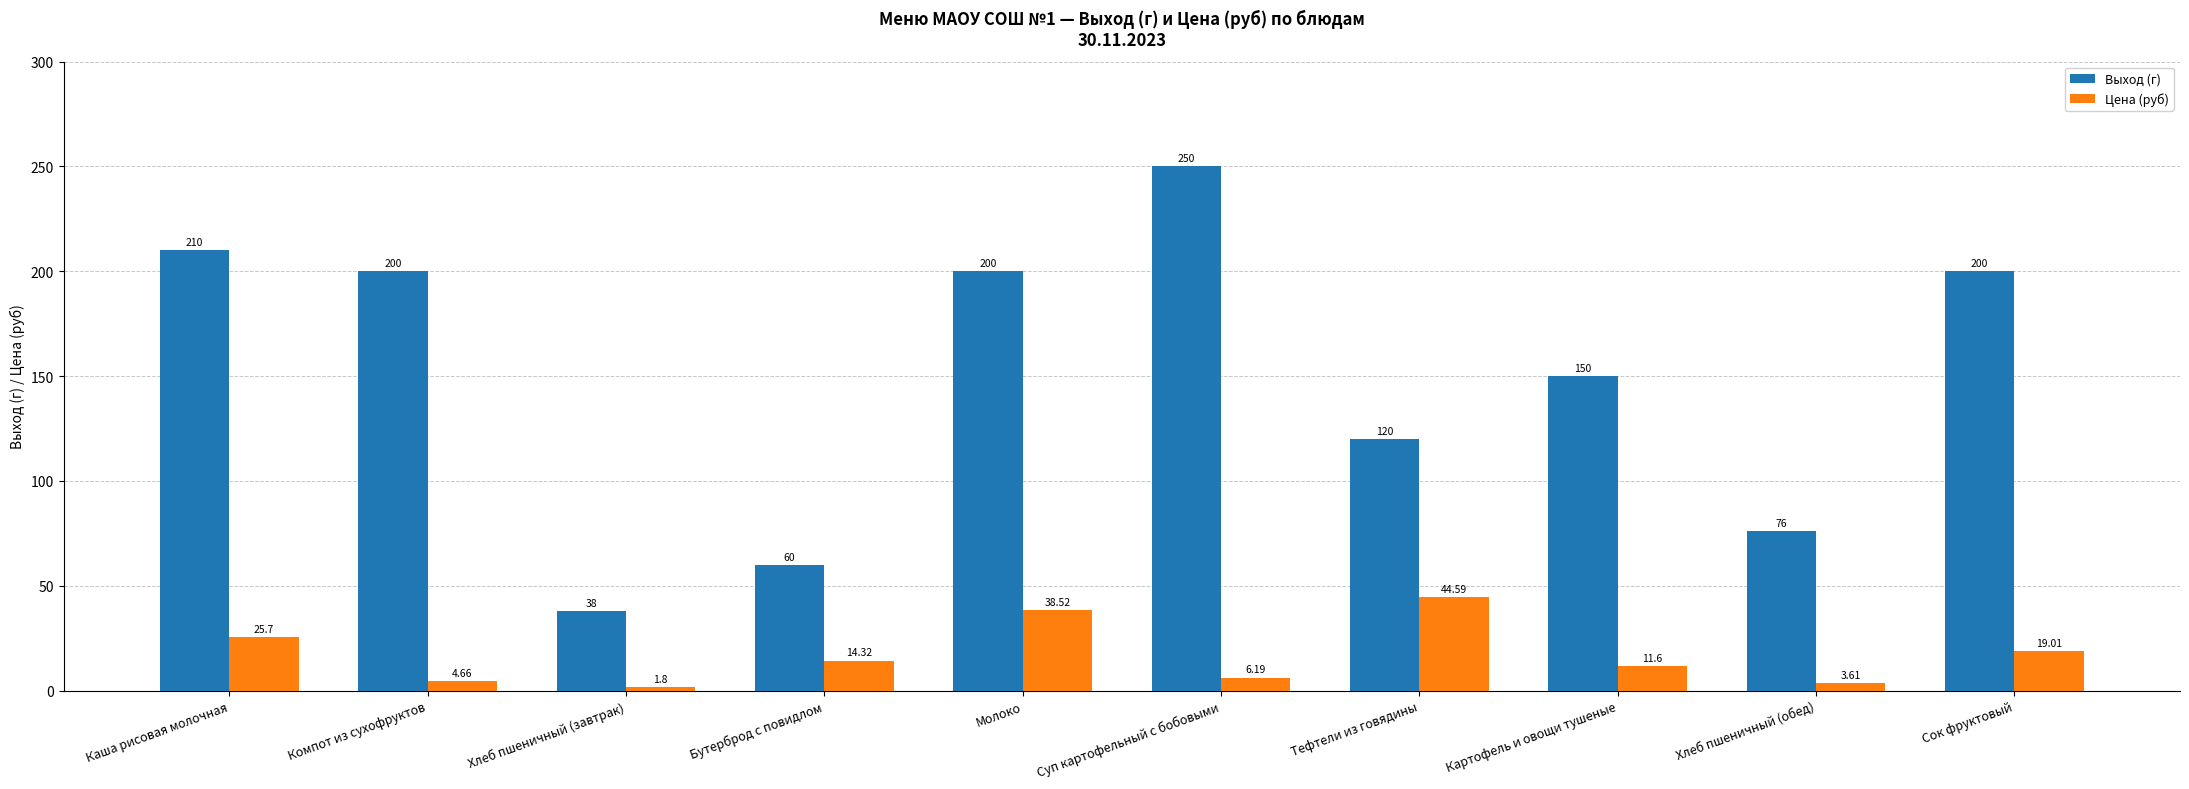

Between Компот из сухофруктов and Хлеб пшеничный (обед), which series saw the biggest shift?

Выход (г)